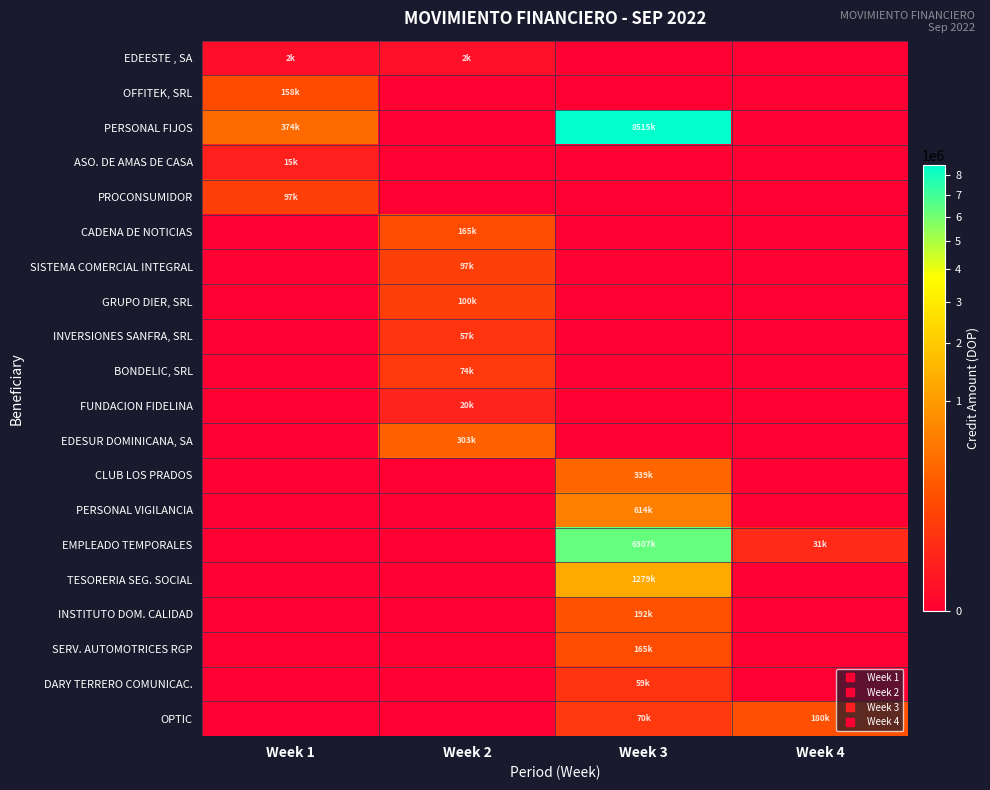

Which series has the largest total across all categories?

PERSONAL FIJOS